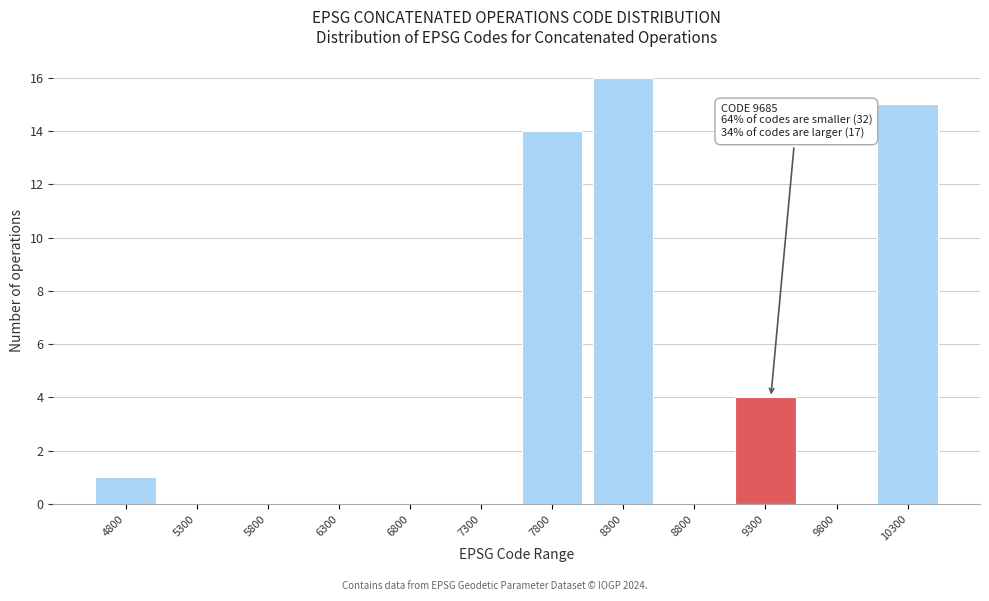

Reading left to right, list all the values displayed in this chart.

4800=1	5300=0	5800=0	6300=0	6800=0	7300=0	7800=14	8300=16	8800=0	9300=4	9800=0	10300=15